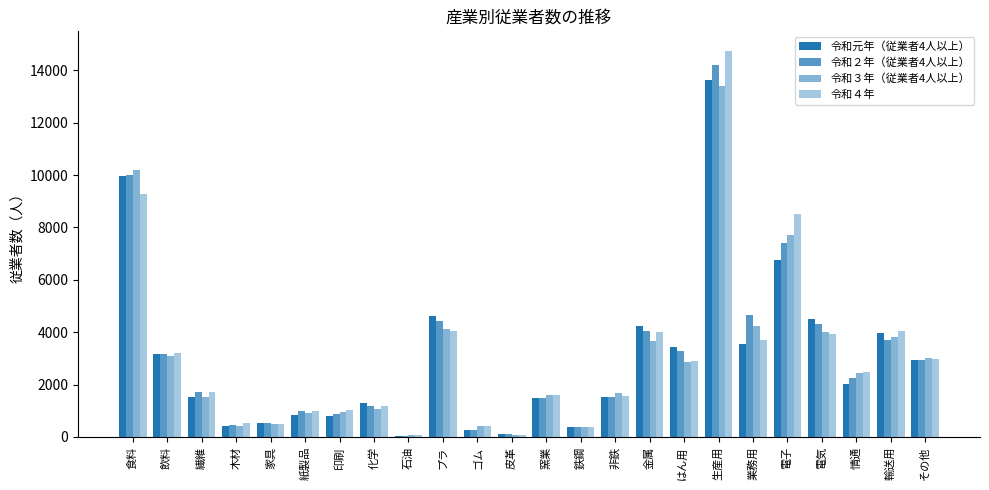

What is the highest value of the 令和２年（従業者4人以上） series?

14214